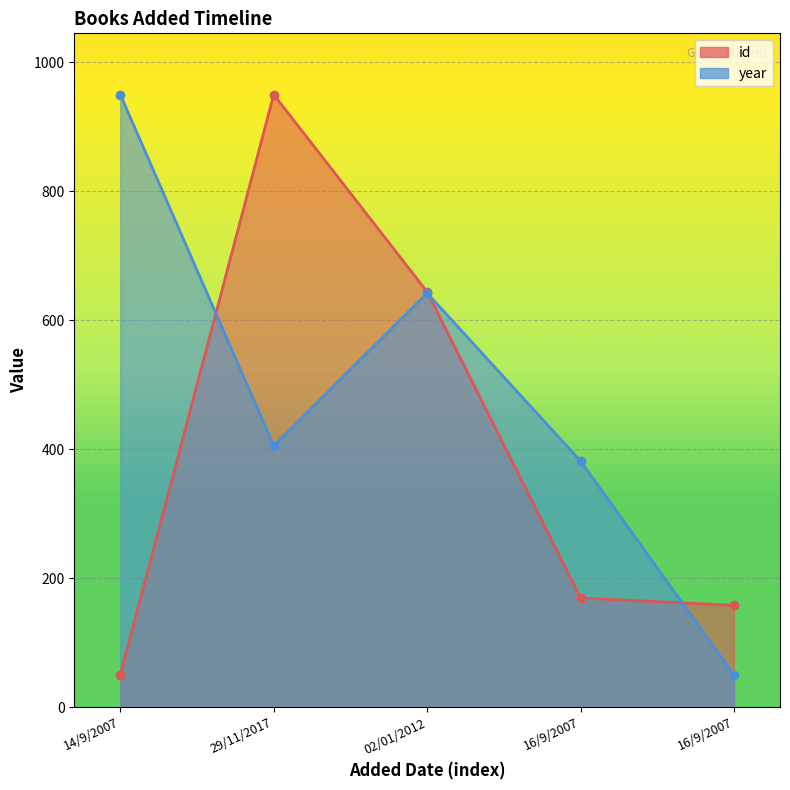

What is the difference between the highest and lowest values at 16/9/2007?

212.3